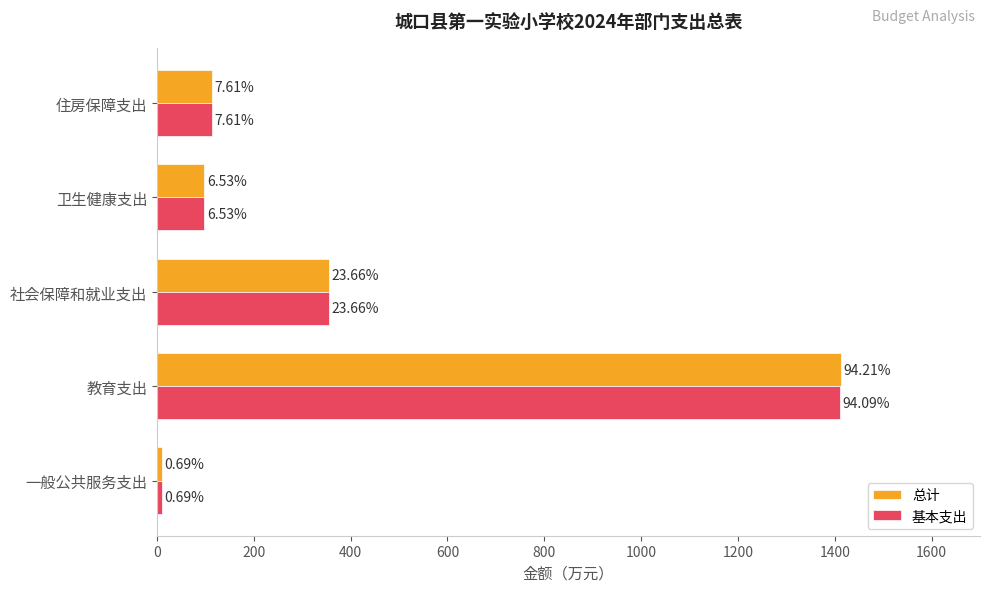

List the series in order of their overall mean, highest first.

总计, 基本支出